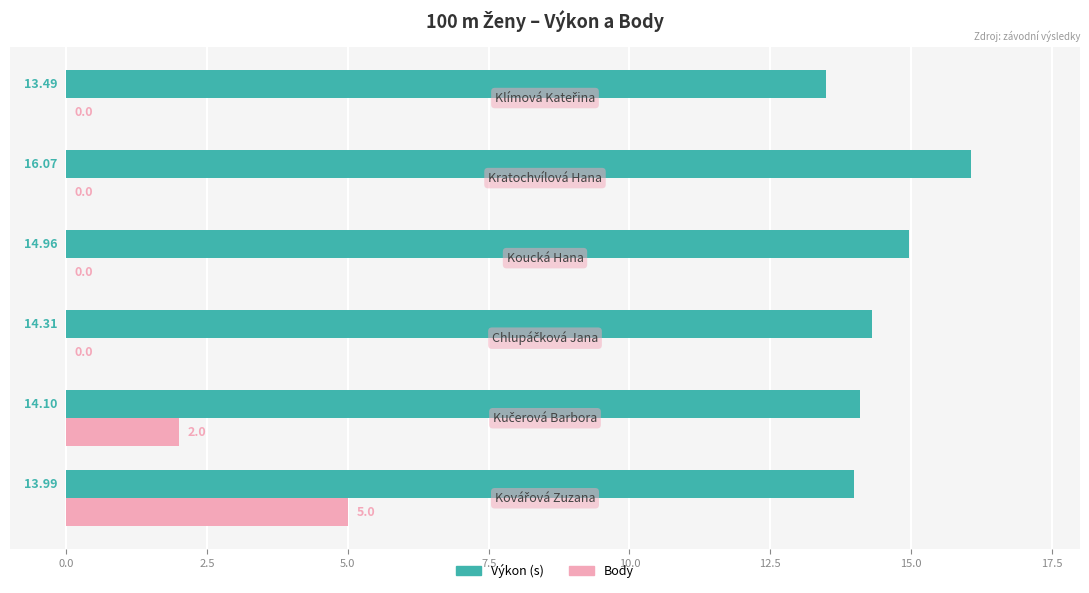

What is the sum of all Body values?

7.0